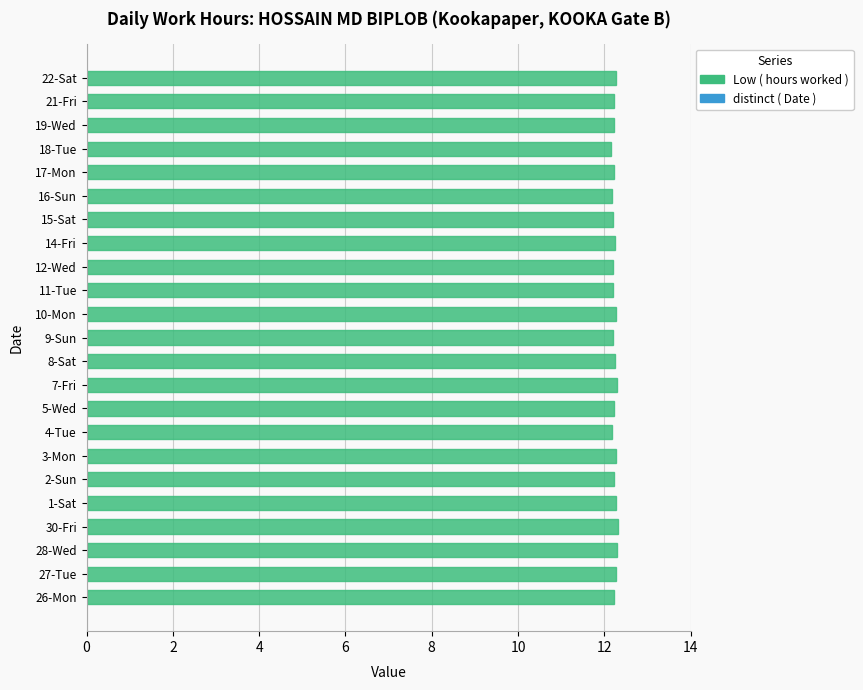

What is the minimum value shown in the chart?

12.2